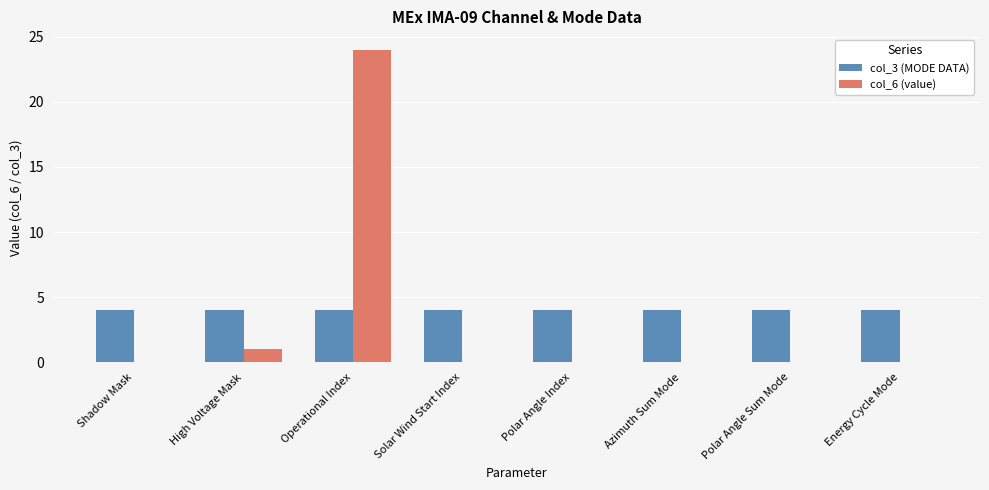

What is the total value across all series at Solar Wind Start Index?

4